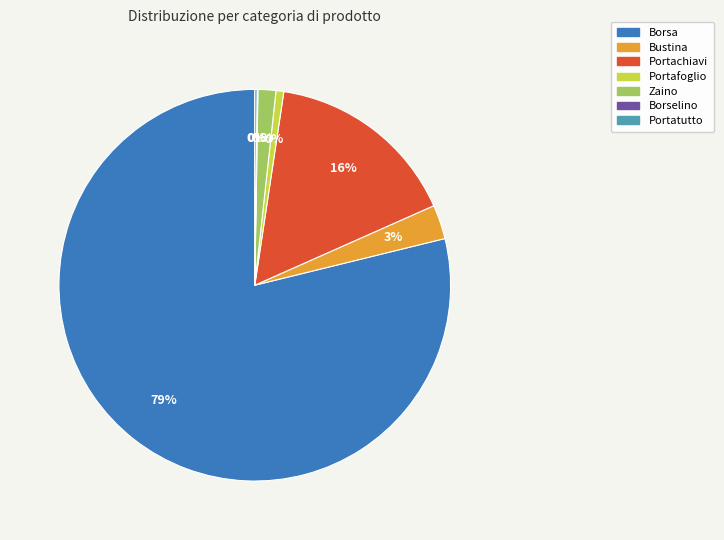

Is zaino the majority of the pie?

No